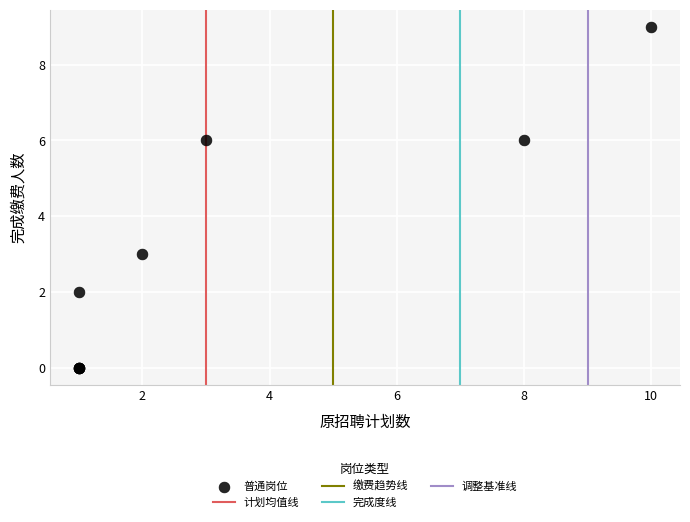

What Y value in the scatter plot is closest to 4?

3